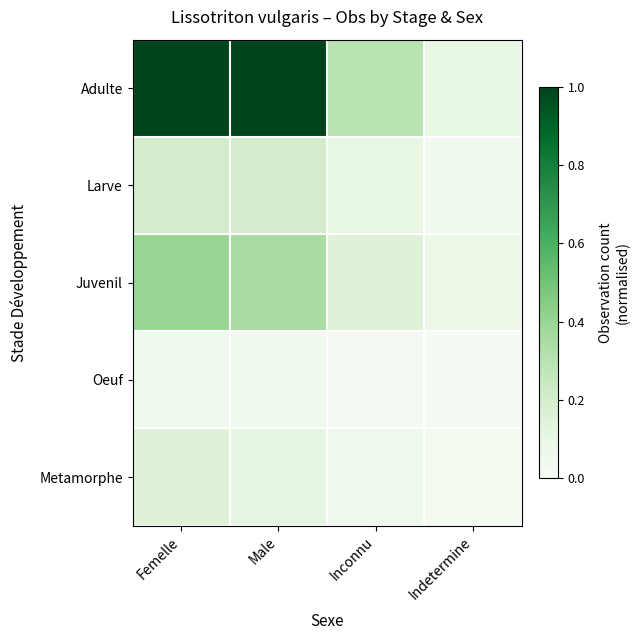

Between Male and Inconnu, which series saw the biggest shift?

Adulte